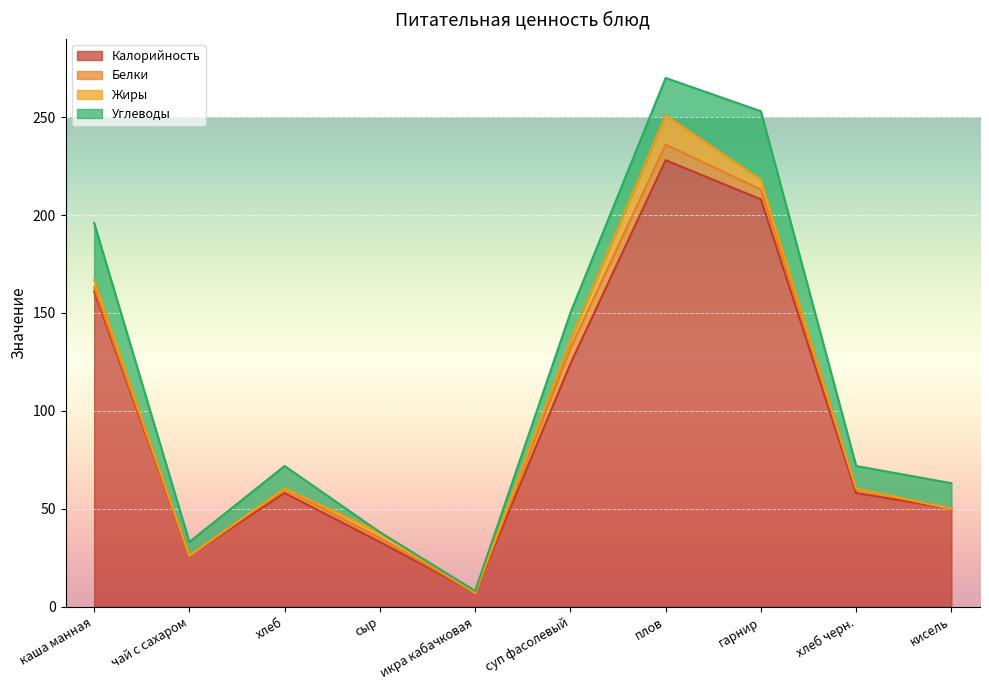

At which label is Жиры closest to 7?

гарнир